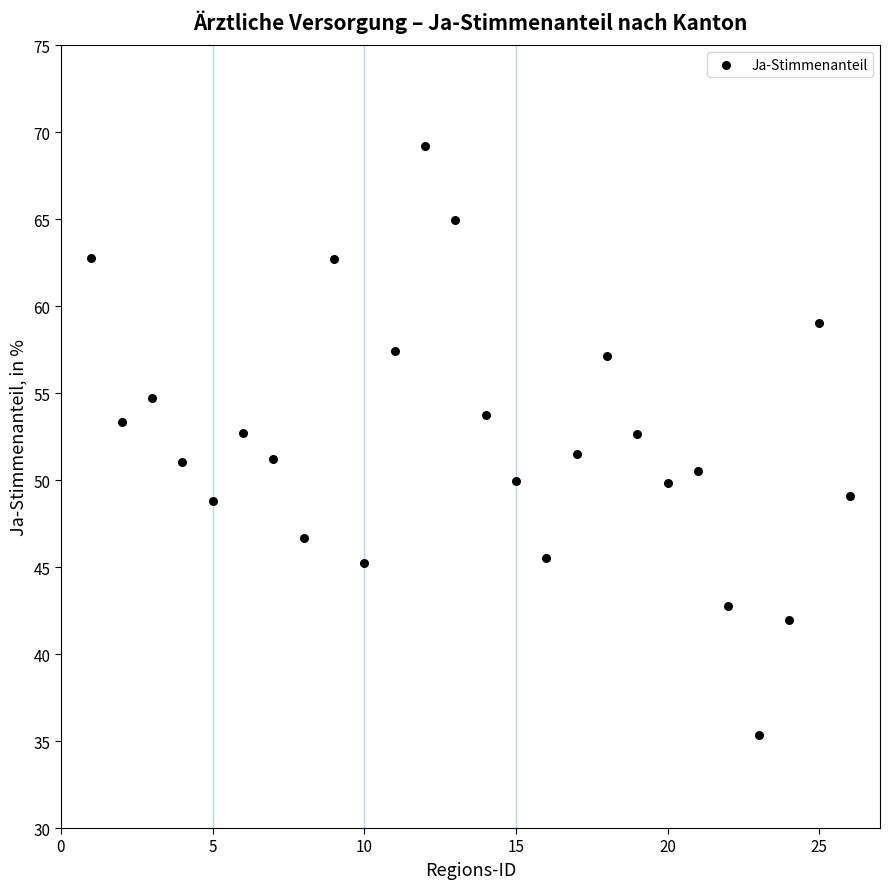

What is the range of X values (max minus min)?

25.0